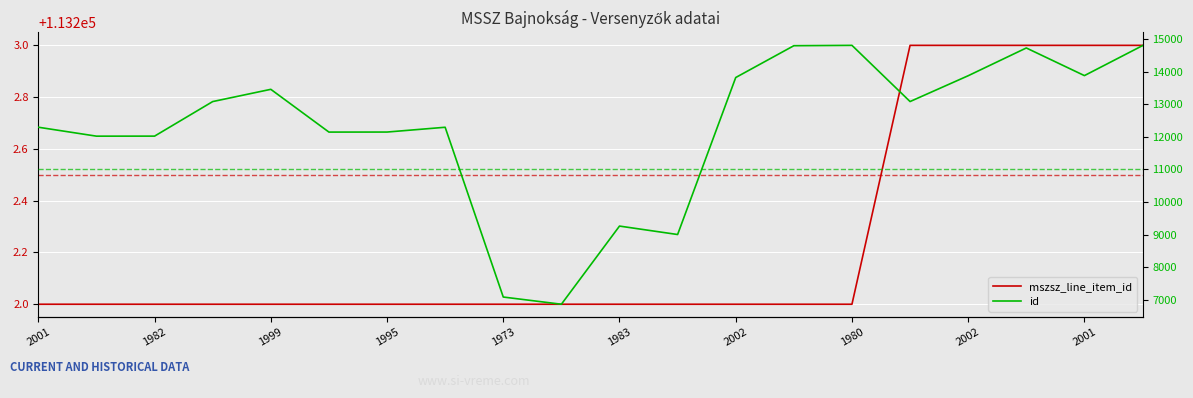

True or false: id has a value of 12019 at 1982.

True